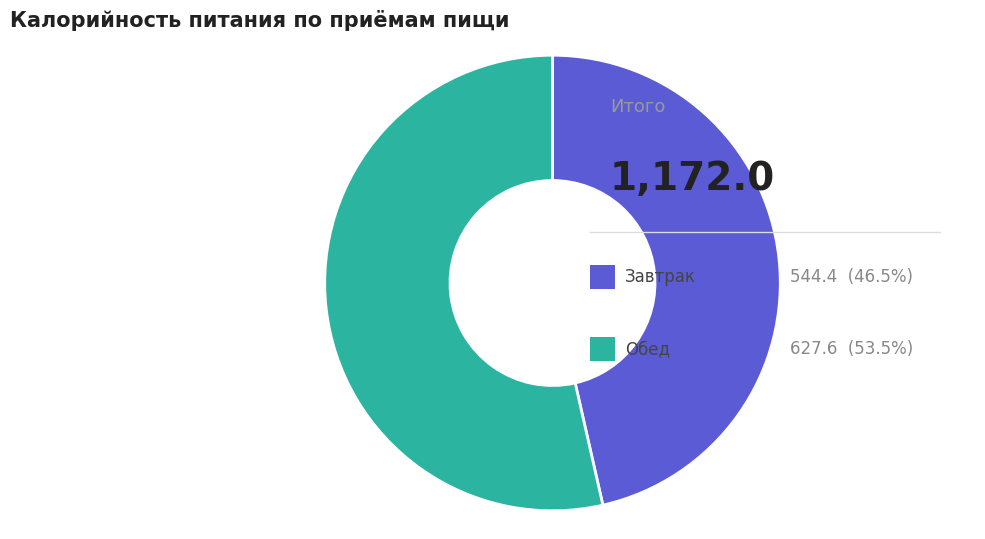

Is there a majority slice in this chart?

Yes